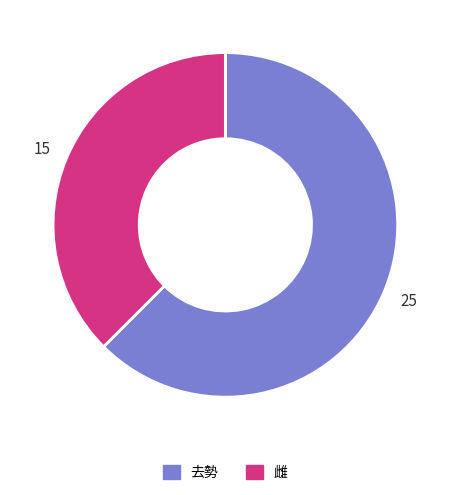

The 去勢 slice represents 76% of the pie. True or false?

False